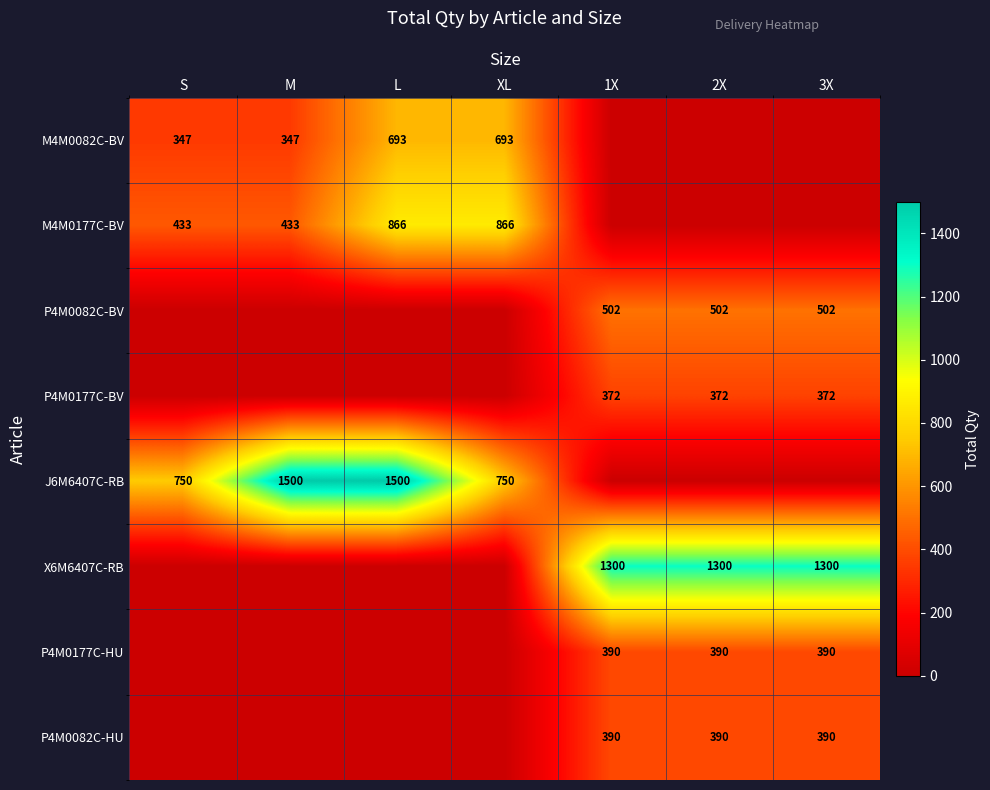

Is it true that M4M0177C-BV equals 648 at S?

False